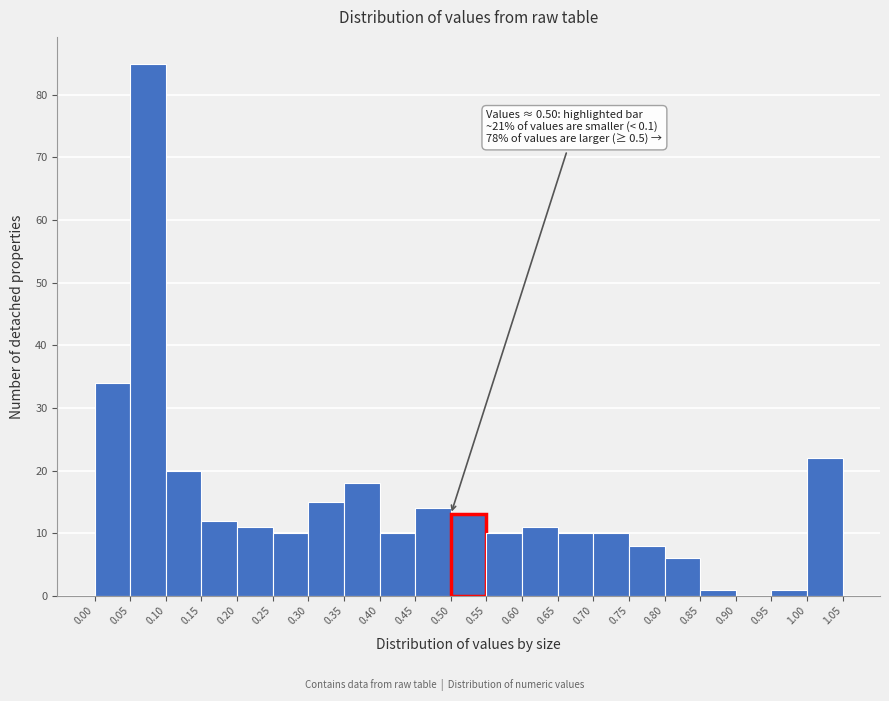

Which range on the x-axis has the tallest bar?

0.05 to 0.10